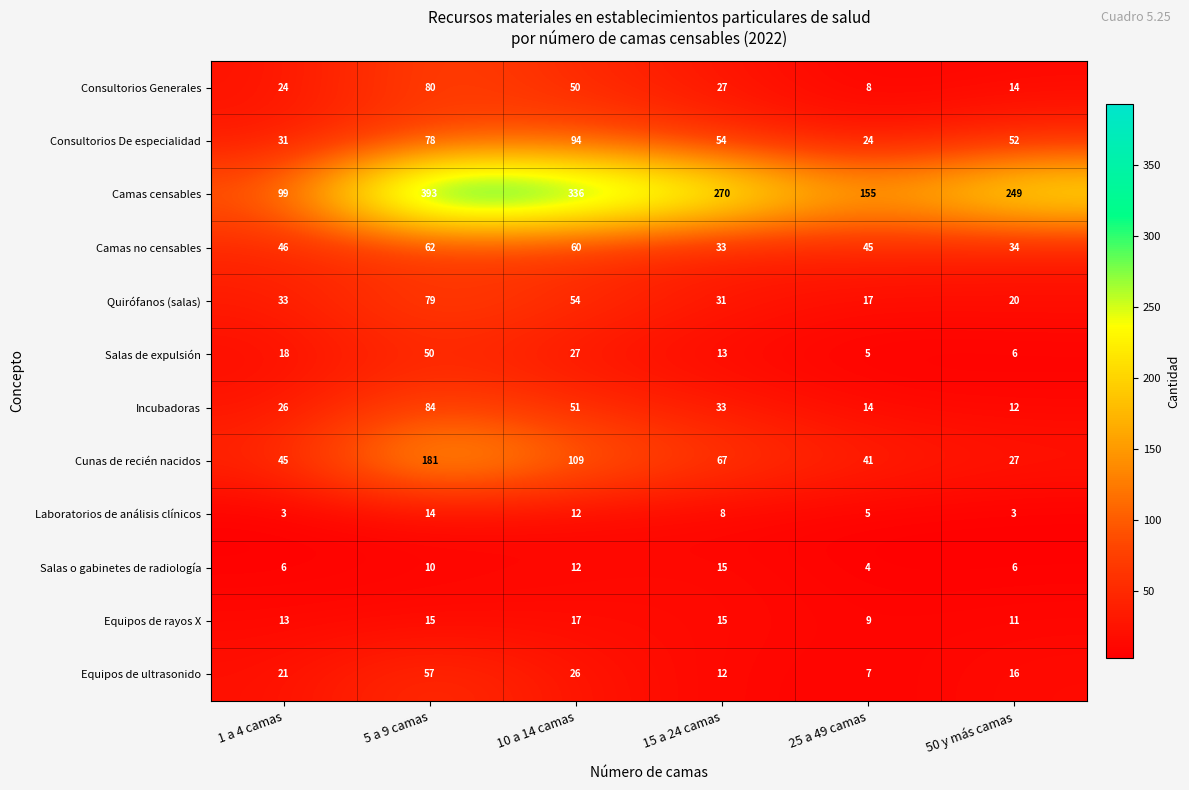

At which label is Cunas de recién nacidos closest to 104?

10 a 14 camas